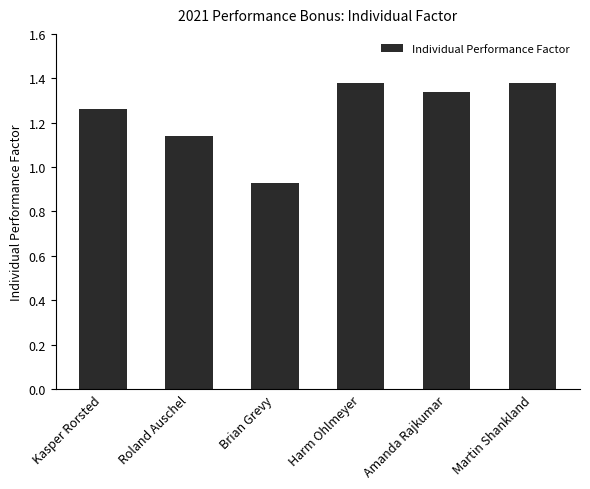

Count the number of data series in this chart.

1